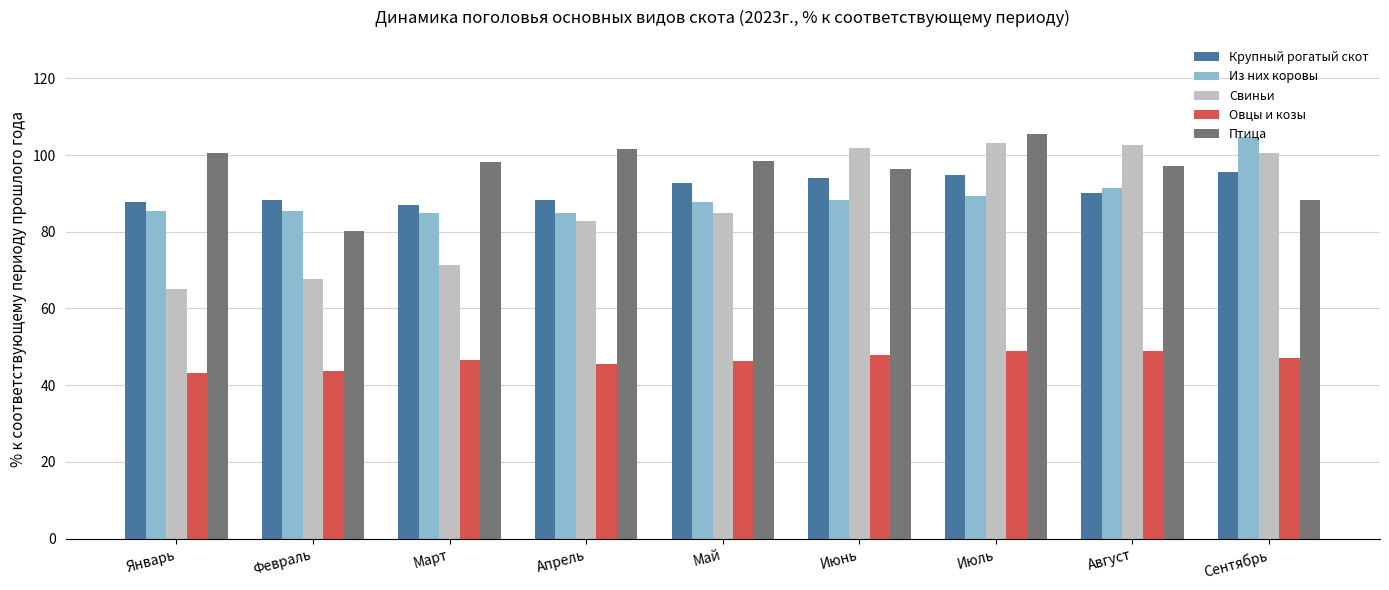

How many bars are there in total?

45